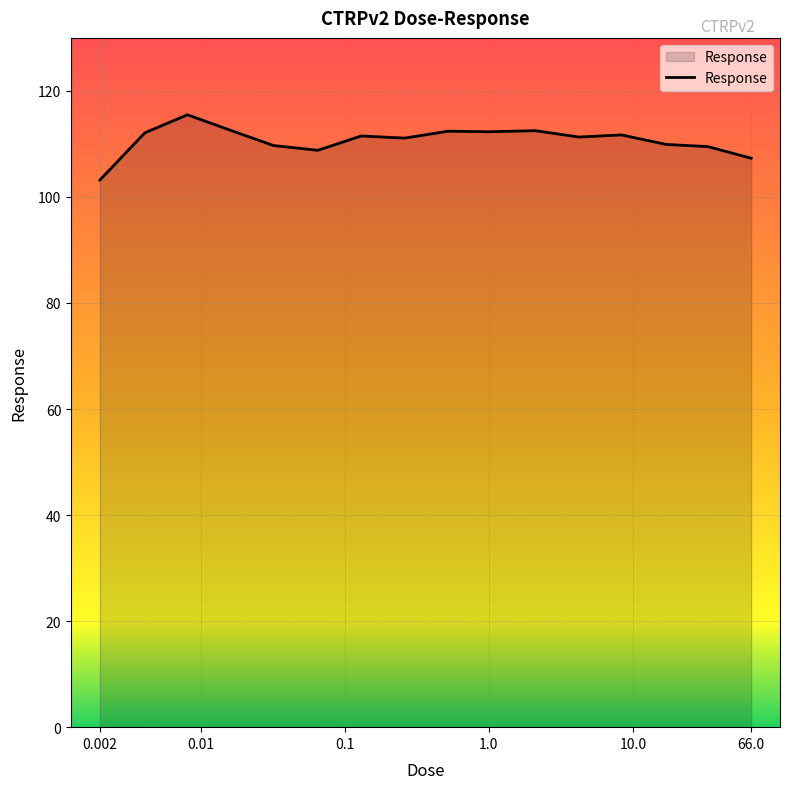

What is the difference between the maximum and minimum values?

12.3